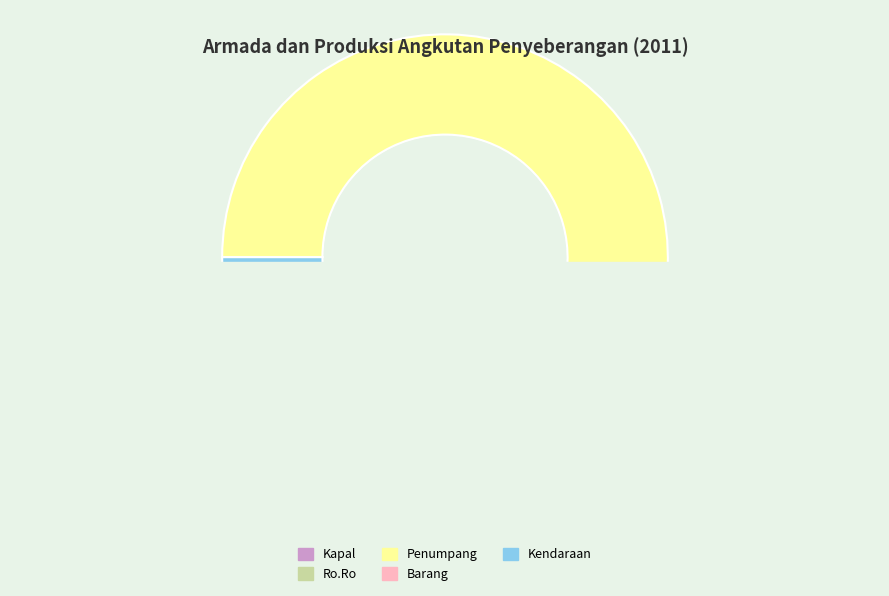

To the nearest percent, what is the average slice percentage?

20%